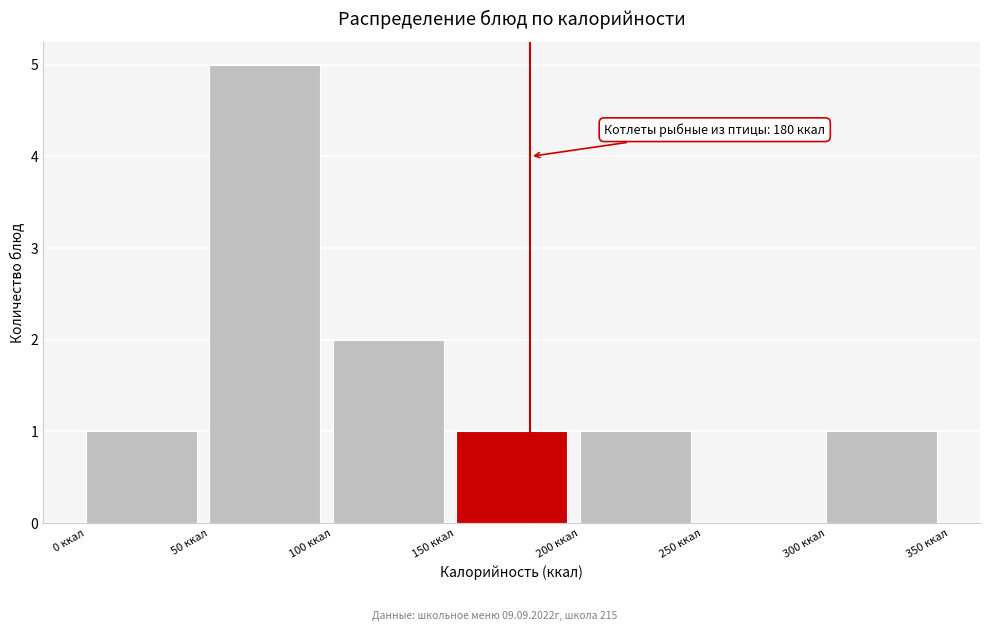

Over which range of the x-axis is the bar tallest?

50 to 100